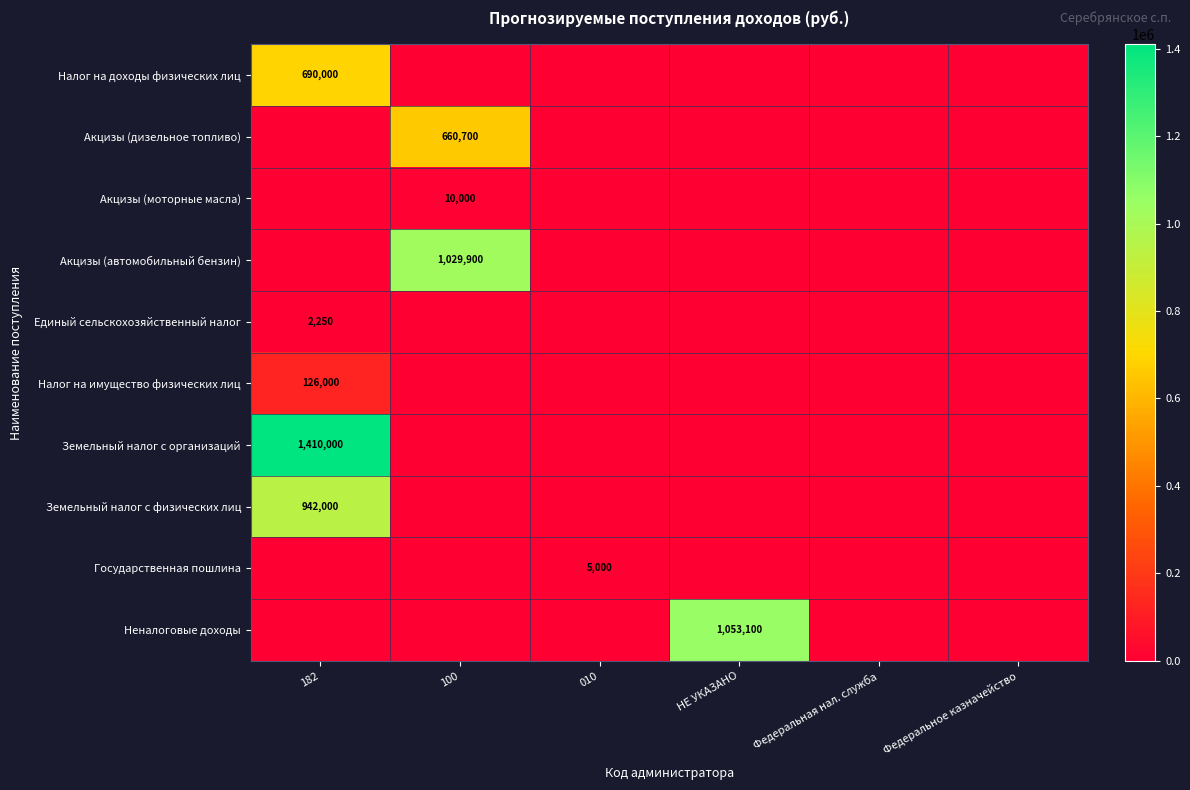

The value of Налог на доходы физических лиц at 182 is 690000. True or false?

True